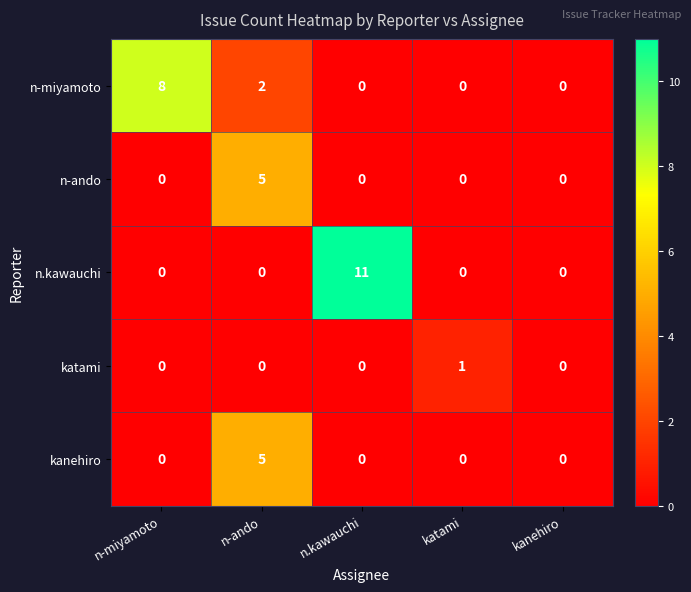

What is the maximum value for n.kawauchi?

11